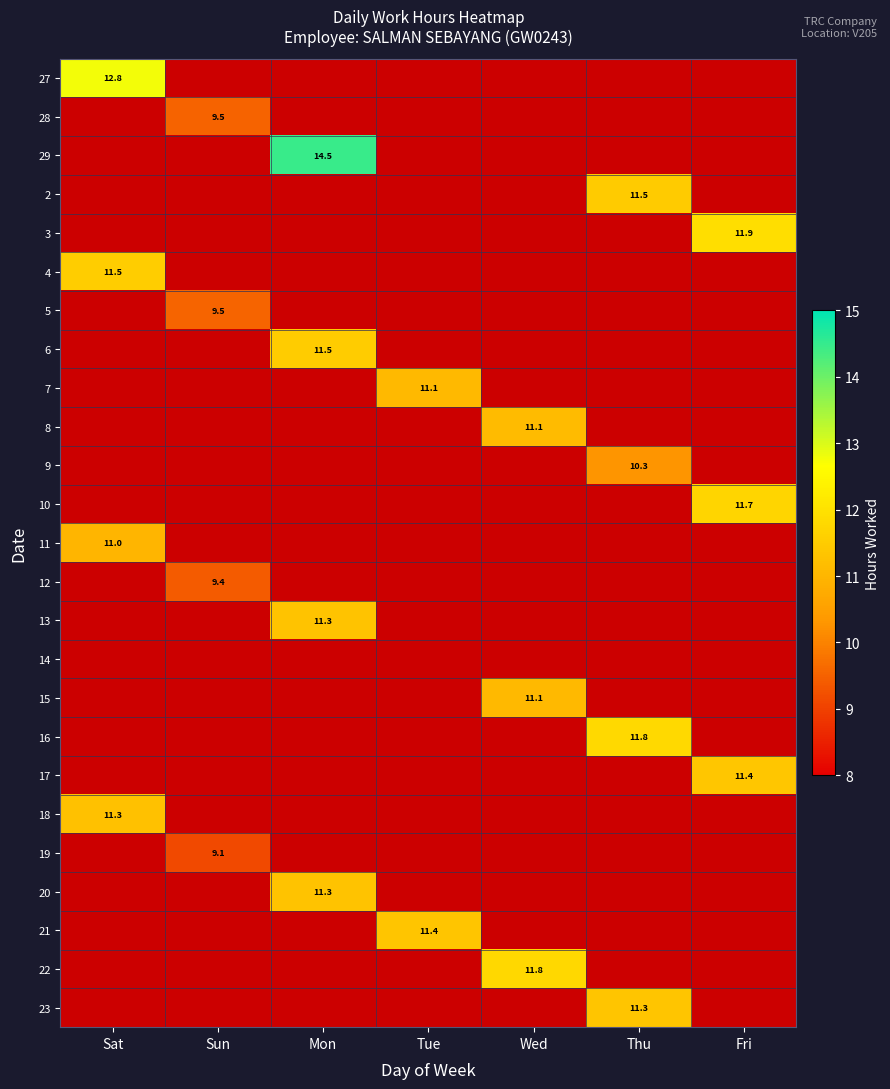

How many values in the 21 series exceed 11?

1